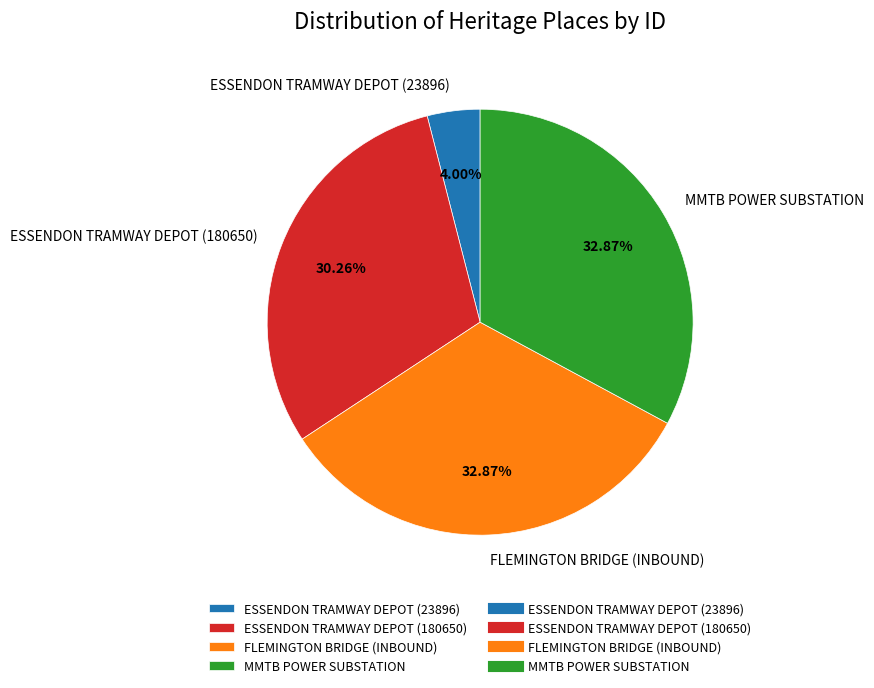

How many slices are in this pie chart?

4